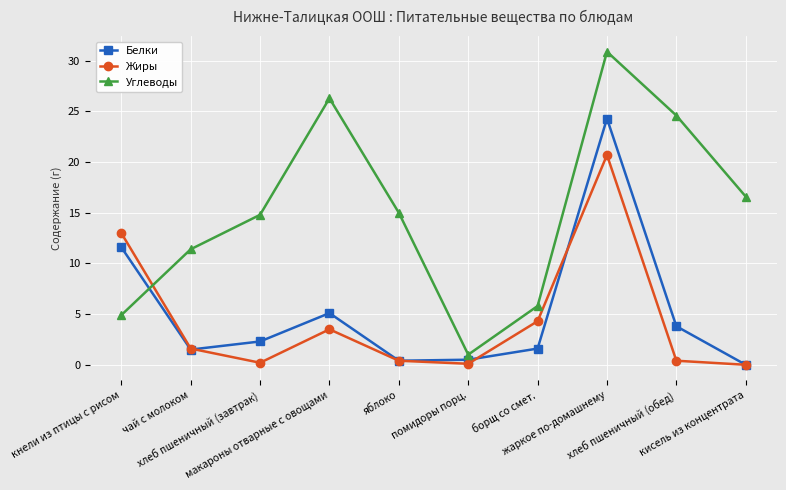

True or false: Жиры has more than 1 interior local peaks.

True